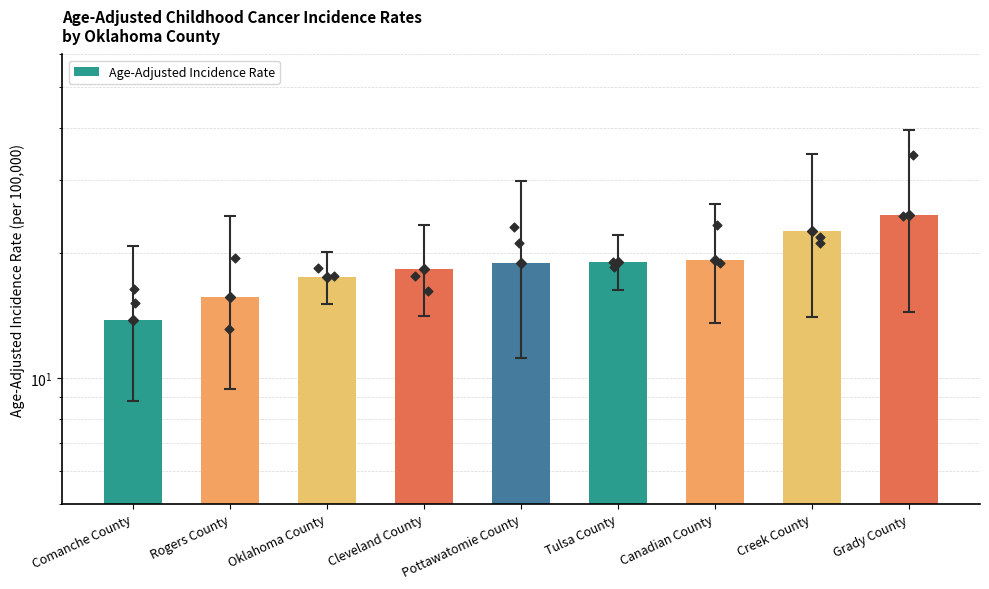

What is the ratio of the value at Creek County to the value at Canadian County?

1.2